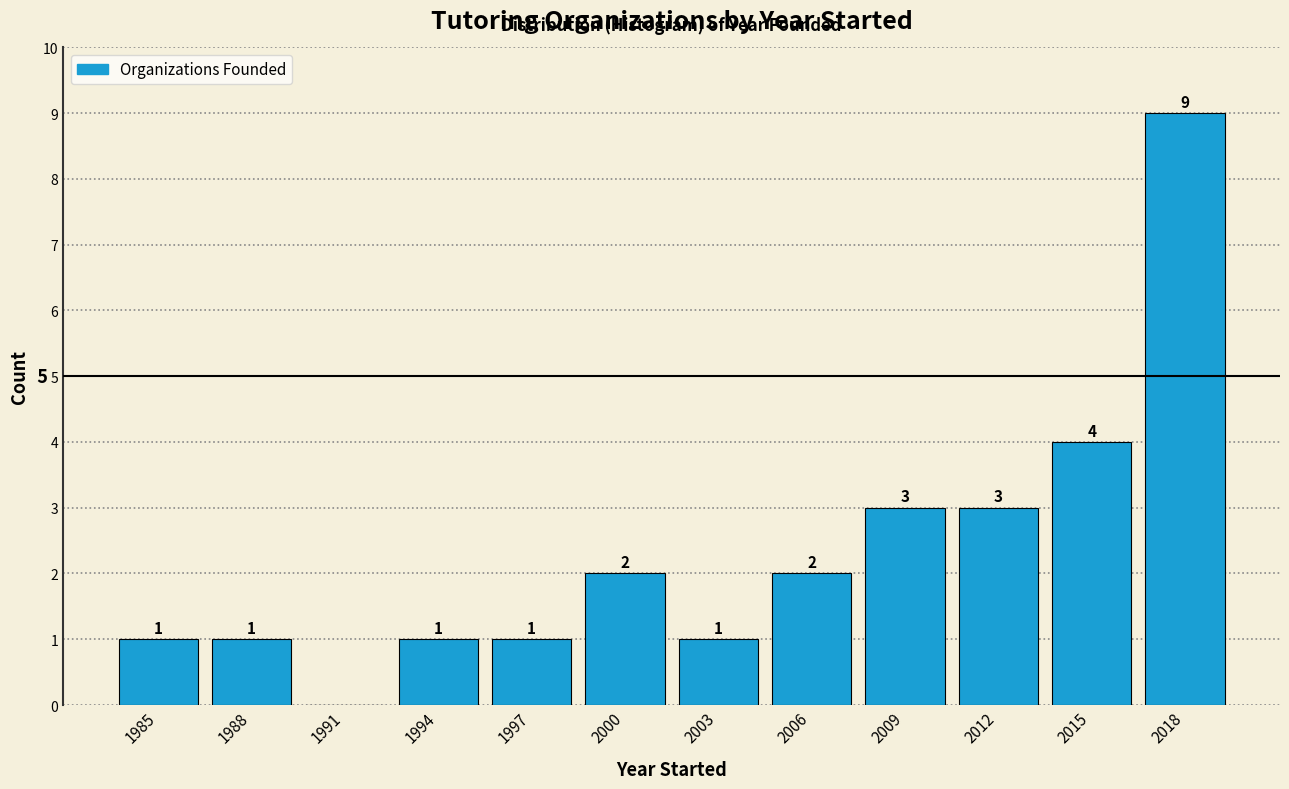

Reading left to right, what are all the values shown in this chart?

1985=1	1988=1	1991=0	1994=1	1997=1	2000=2	2003=1	2006=2	2009=3	2012=3	2015=4	2018=9